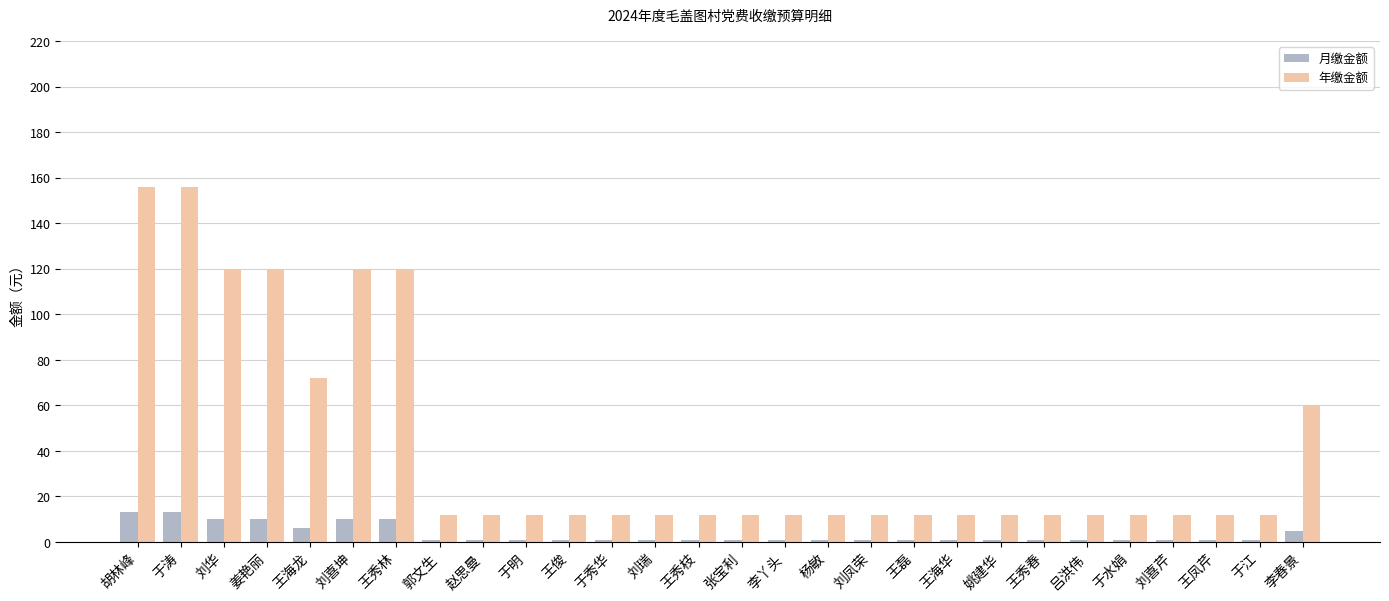

What is the average value of the 年缴金额 series?

42